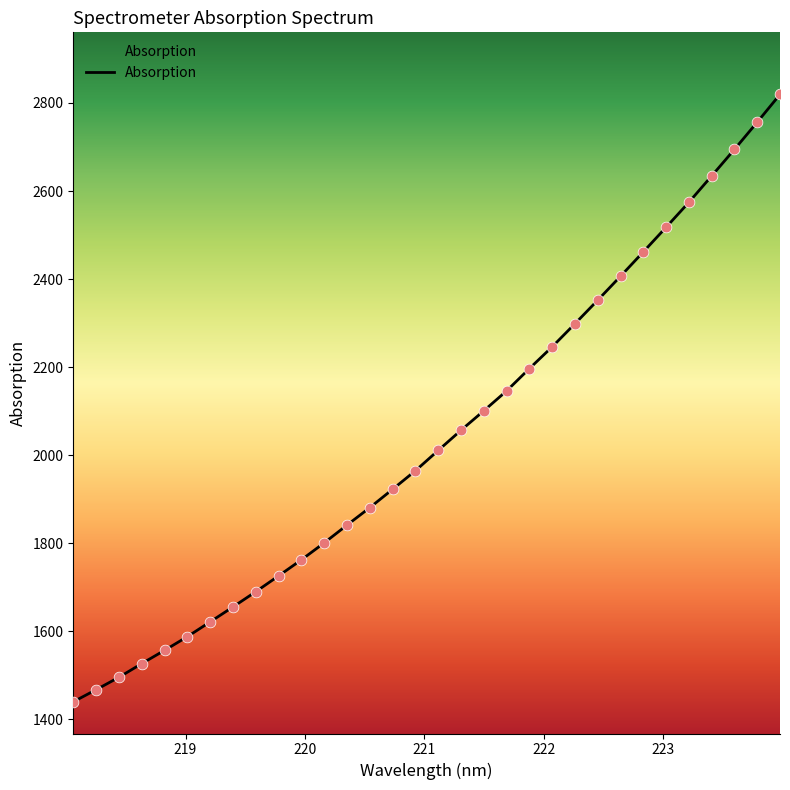

What is the maximum value shown in the chart?

2819.4